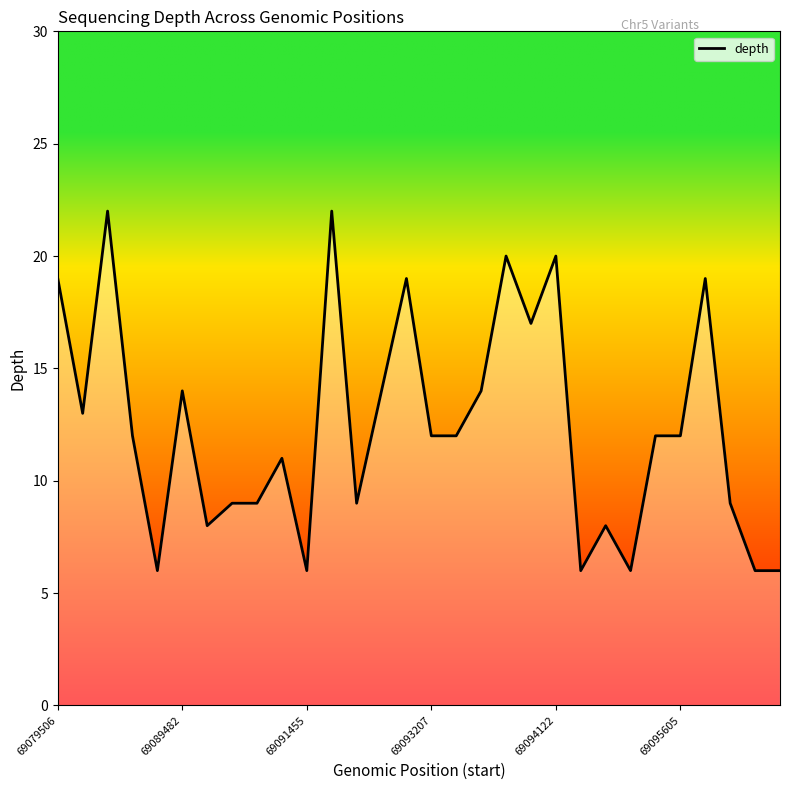

How many interior local peaks (higher than both neighbors) does the data have?

9